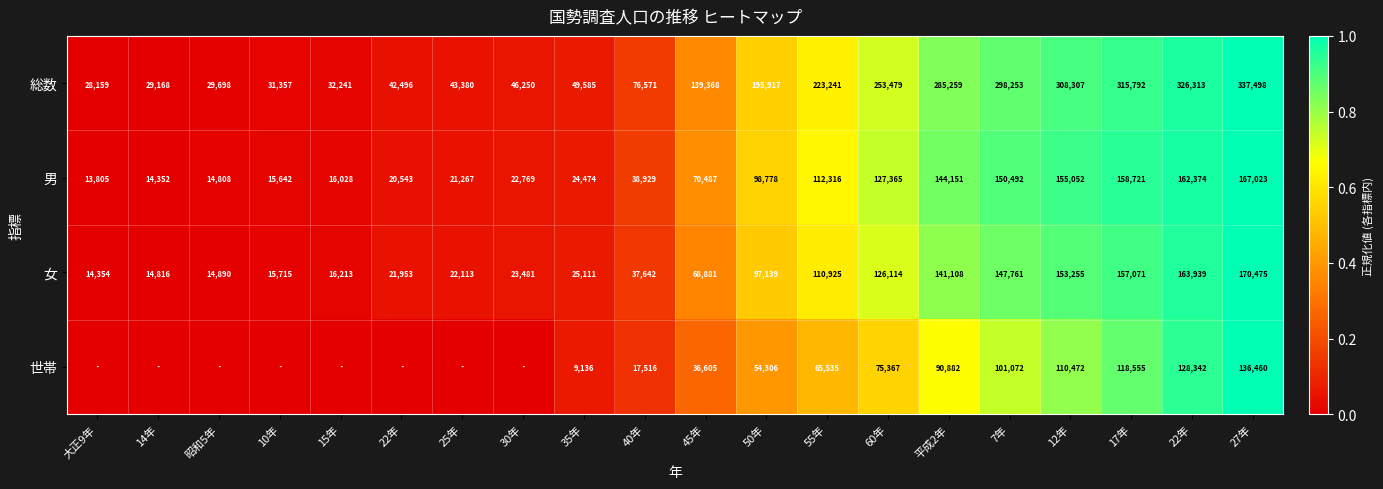

How many values in the 女 series are below 68881?

10